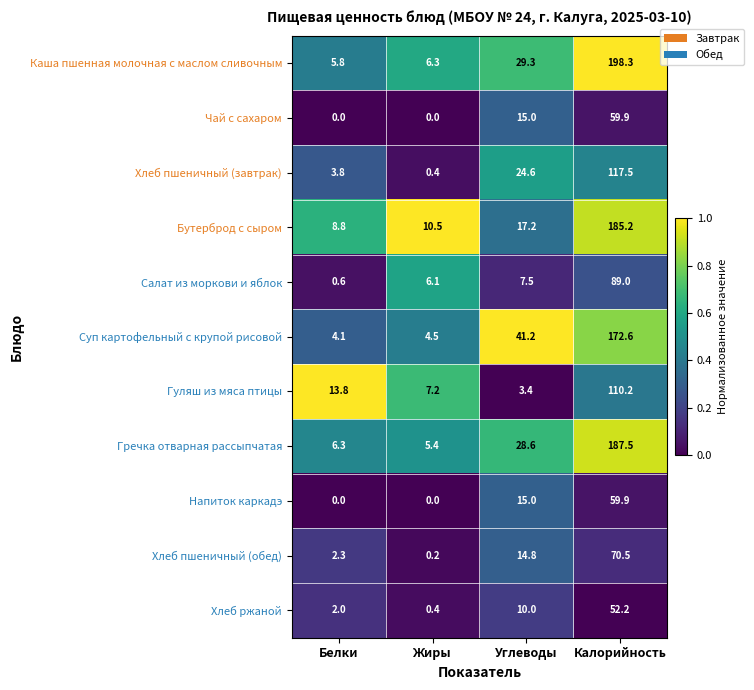

The value of Напиток каркадэ at Калорийность is 19.1. True or false?

False